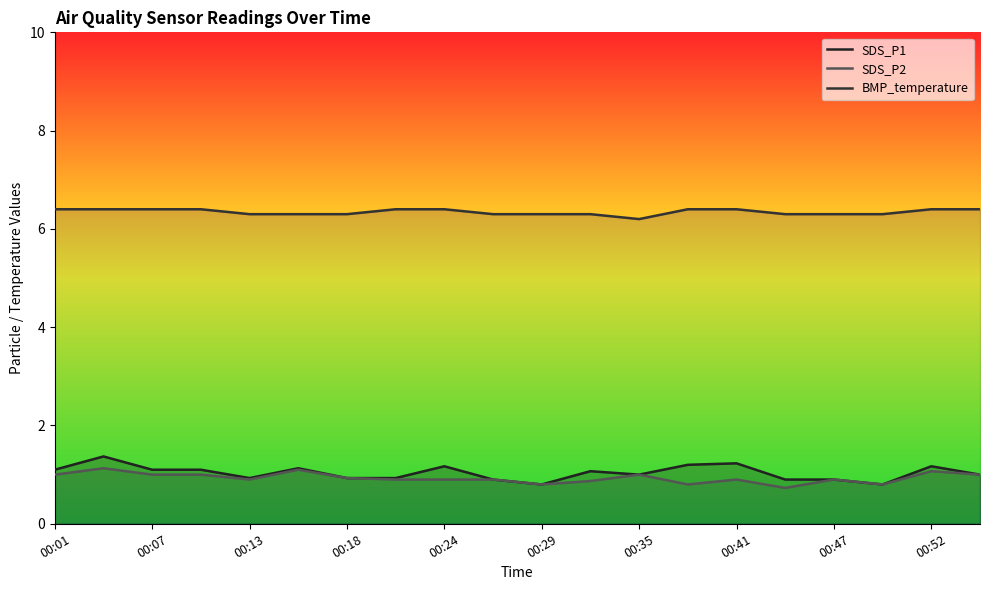

How many categories are shown in the chart?

20